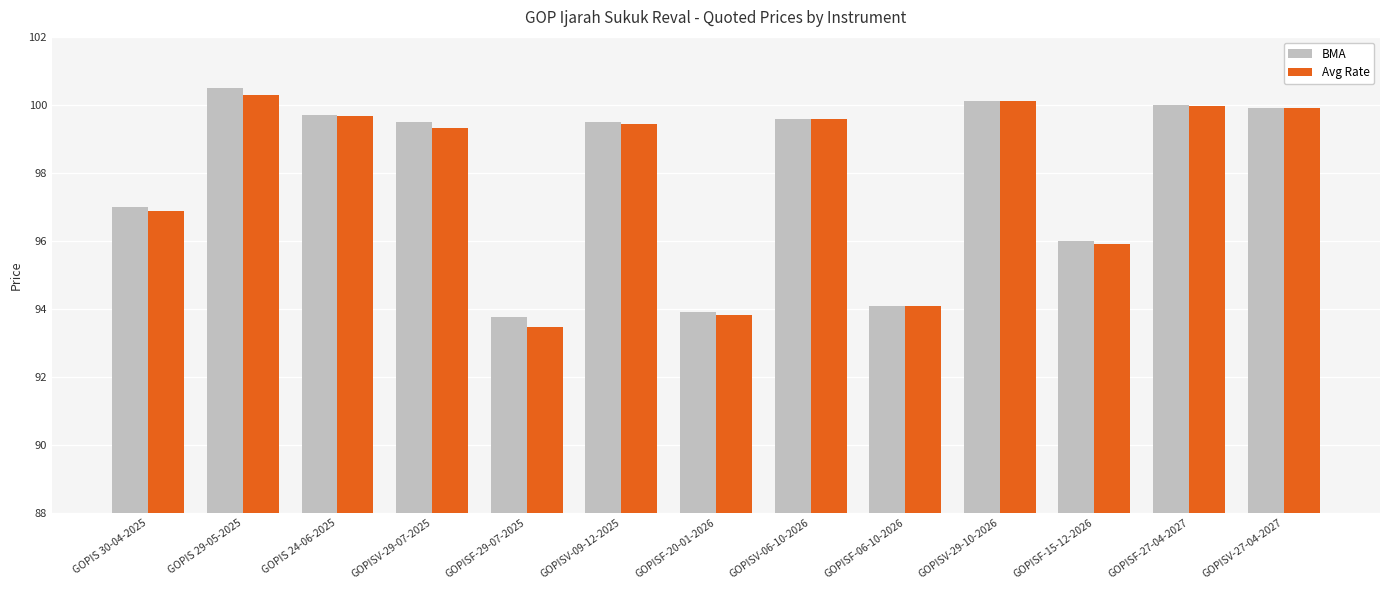

What position from the left is GOPISV-27-04-2027?

13